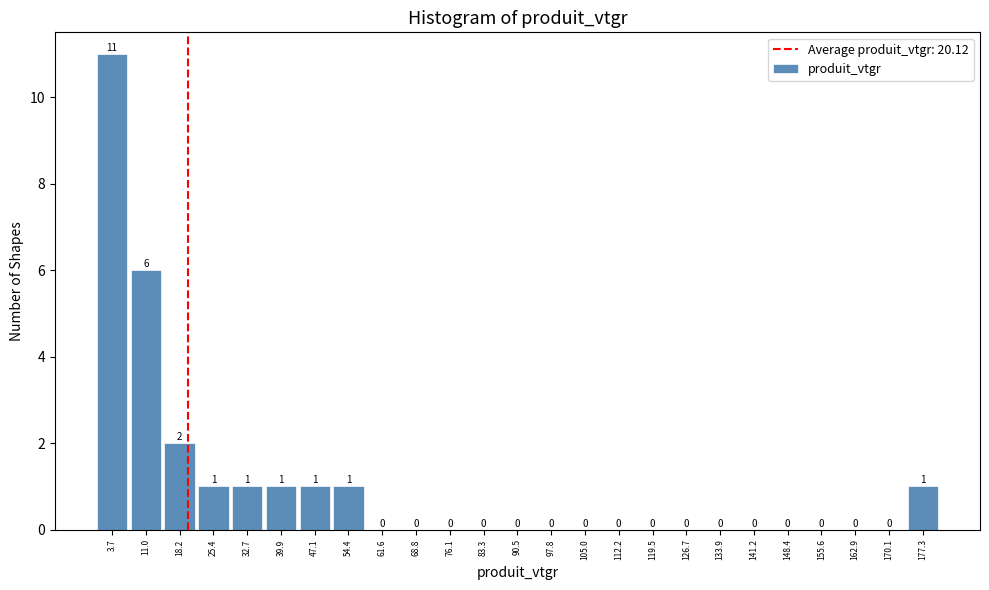

Reading left to right, transcribe this chart: for each bar, give the range it covers on the x-axis and its height. The bar edges are not printed on the chart, so give them approximately, as read against the axis.

0 to 7: 11
7 to 15: 6
15 to 22: 2
22 to 29: 1
29 to 36: 1
36 to 44: 1
44 to 51: 1
51 to 58: 1
58 to 65: 0
65 to 72: 0
72 to 80: 0
80 to 87: 0
87 to 94: 0
94 to 101: 0
101 to 109: 0
109 to 116: 0
116 to 123: 0
123 to 130: 0
130 to 138: 0
138 to 145: 0
145 to 152: 0
152 to 159: 0
159 to 166: 0
166 to 174: 0
174 to 181: 1